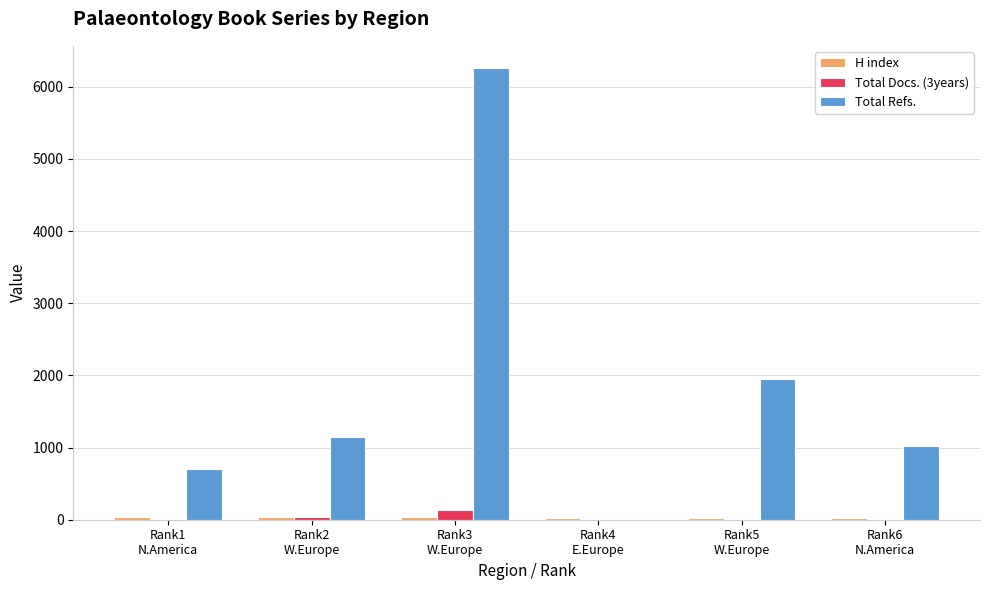

Which series has the largest total across all categories?

Total Refs.